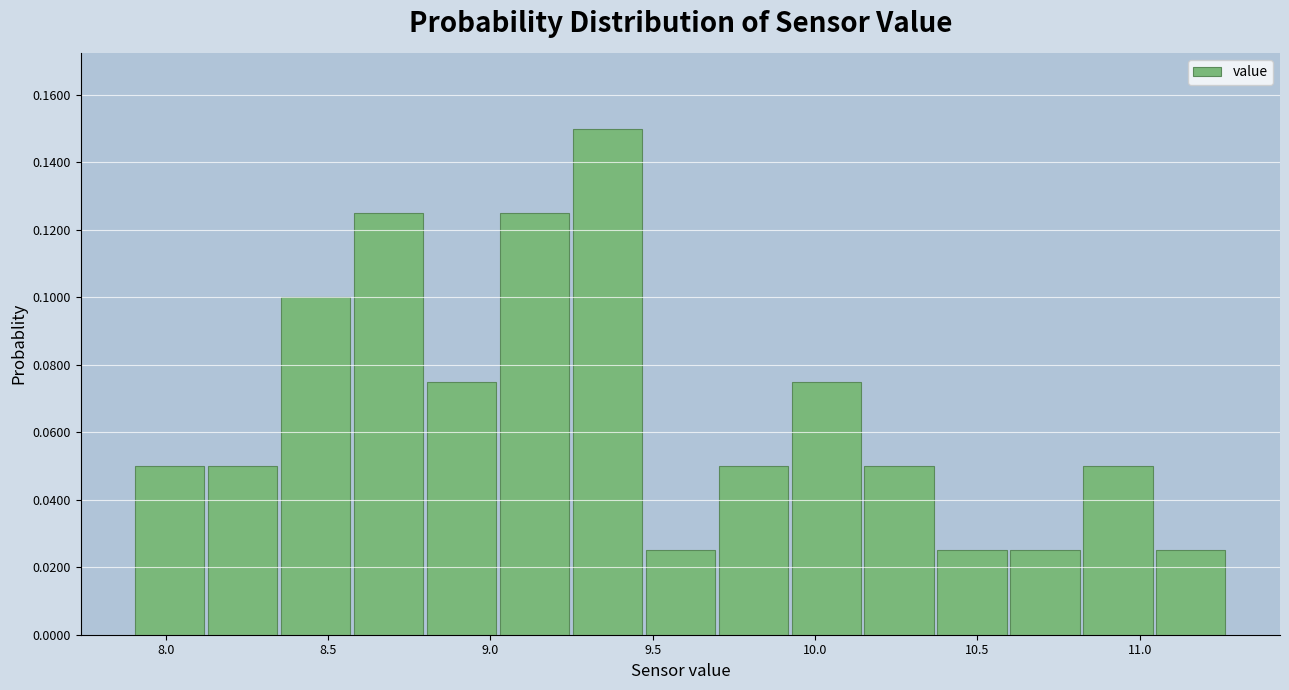

Reading left to right, transcribe this chart: for each bar, give the range it covers on the x-axis and its height. Neither the bar edges nor the heights are printed on the chart, so give them approximately, as read against the axes.

7.90 to 8.10: 0.050
8.10 to 8.35: 0.050
8.35 to 8.55: 0.100
8.55 to 8.80: 0.126
8.80 to 9.00: 0.076
9.00 to 9.25: 0.126
9.25 to 9.45: 0.150
9.45 to 9.70: 0.026
9.70 to 9.90: 0.050
9.90 to 10.15: 0.076
10.15 to 10.35: 0.050
10.35 to 10.60: 0.026
10.60 to 10.80: 0.026
10.80 to 11.05: 0.050
11.05 to 11.25: 0.026